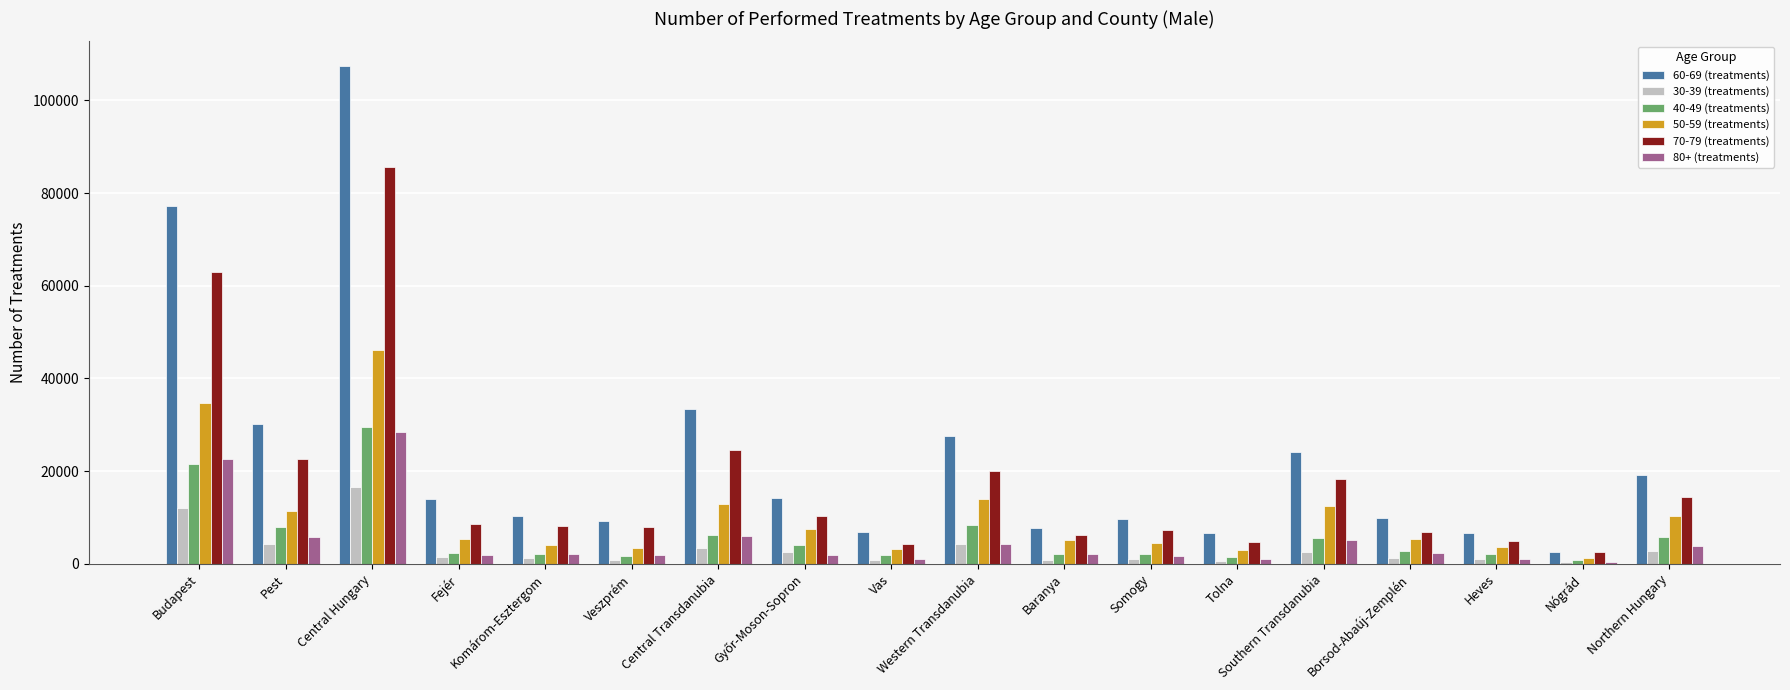

What is the difference between the 30-39 (treatments) values at Southern Transdanubia and Nógrád?

2182